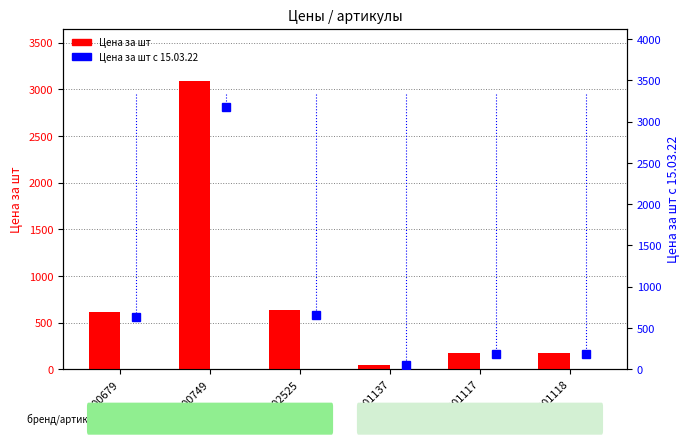

Which series has the widest spread of values?

Цена за шт с 15.03.22 (dots)